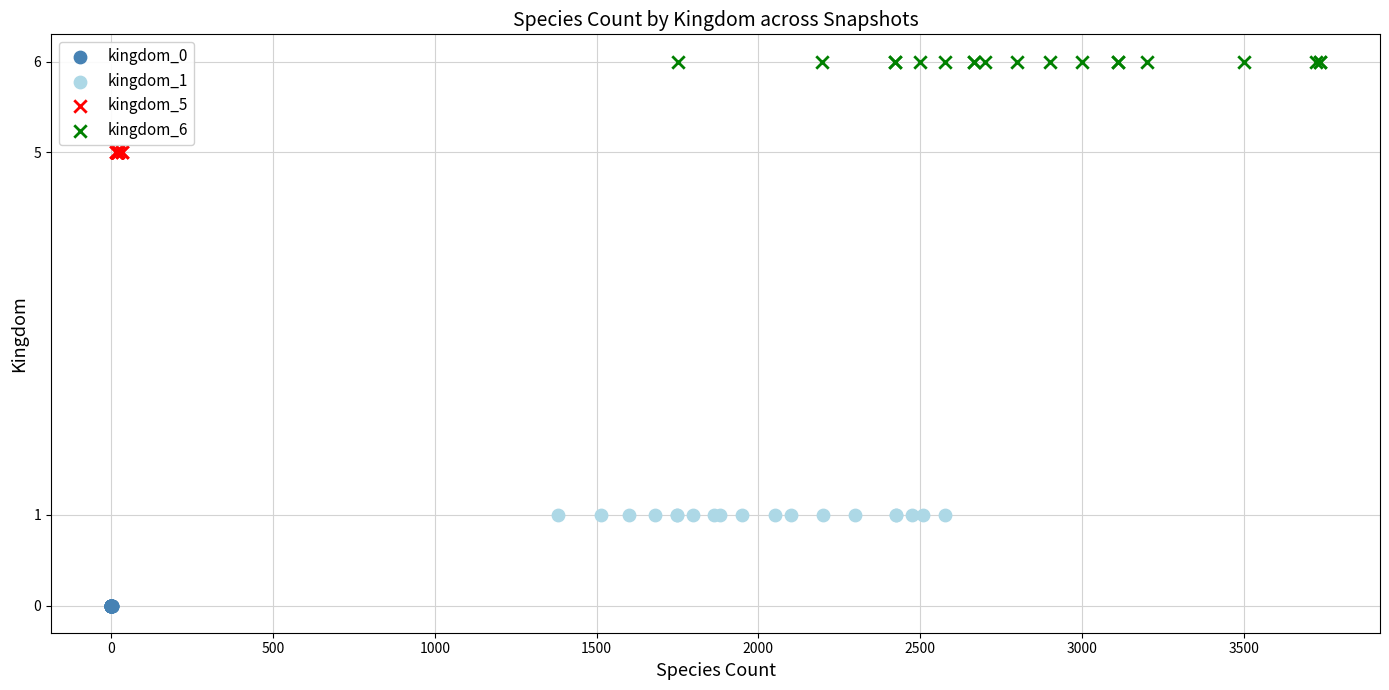

Which series reaches the minimum Y coordinate?

kingdom_0